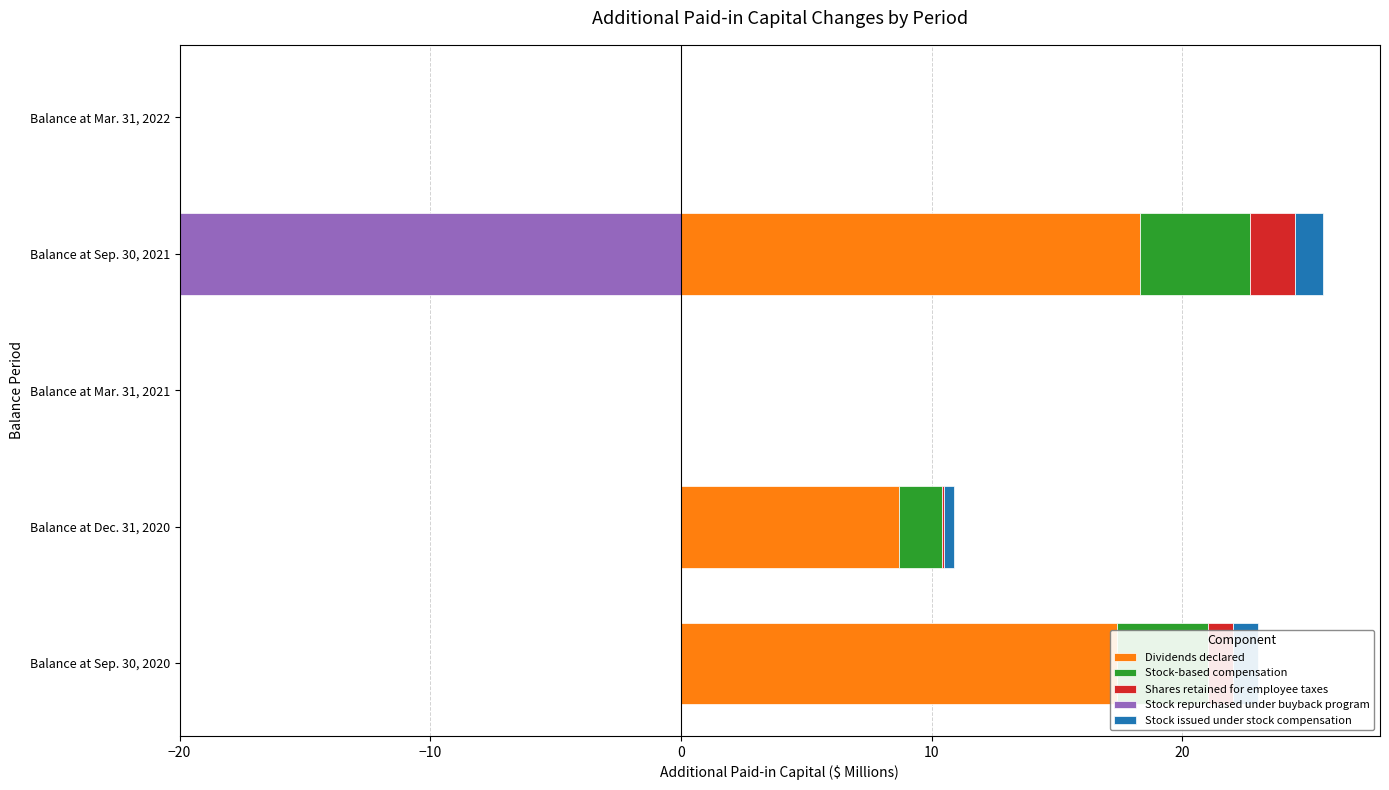

True or false: Dividends declared has a value of -12.1 at Balance at Mar. 31, 2022.

False